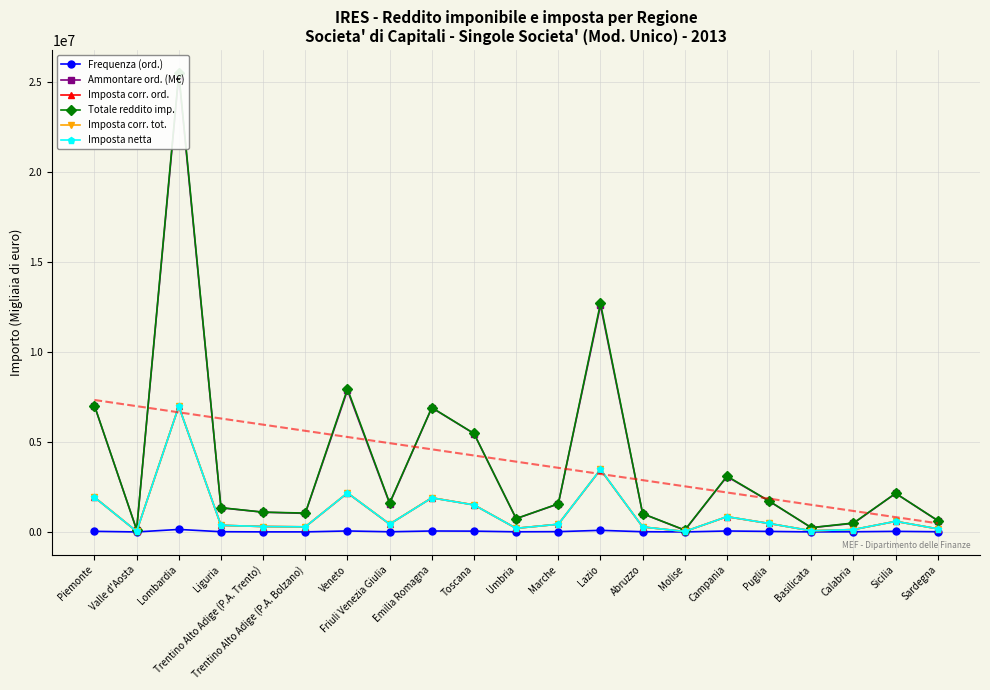

True or false: Imposta corr. tot. and Ammontare ord. (M€) cross at least once.

False